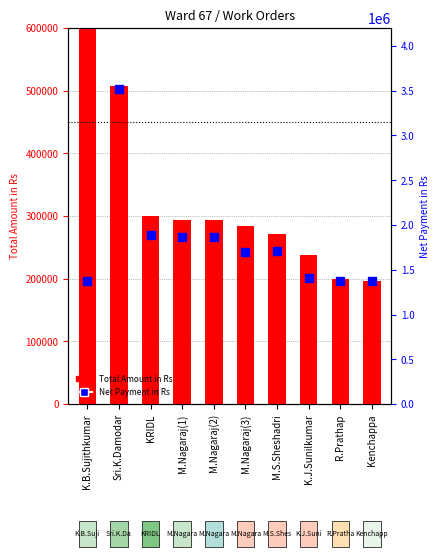

What are all the series names shown in the legend?

Total Amount in Rs, Net Payment in Rs